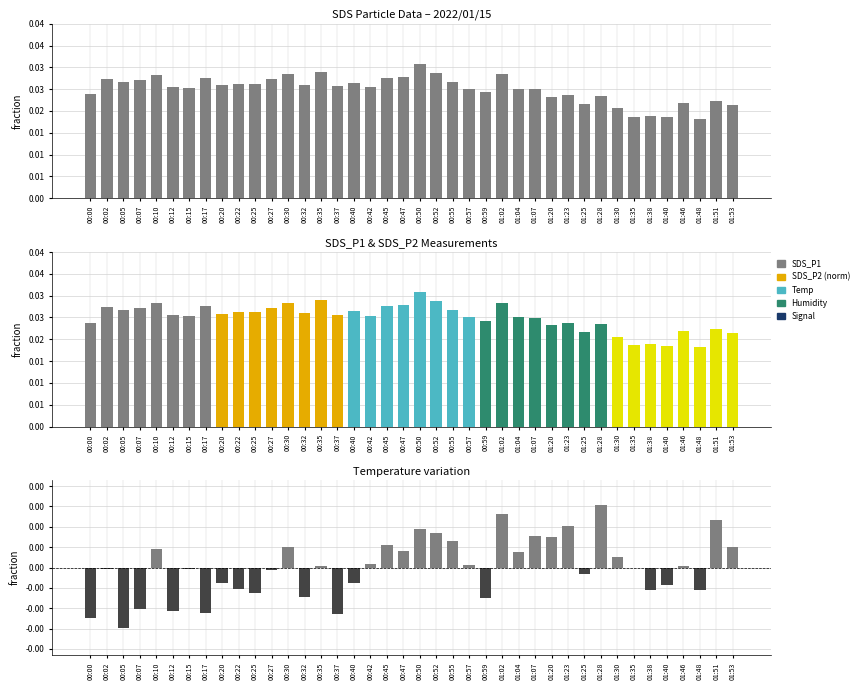

The value of SDS_P1 at 00:37 is 0.0. True or false?

False